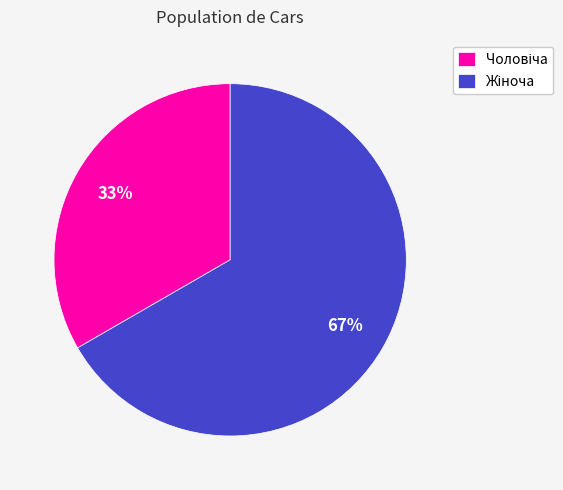

To the nearest percent, what is the average slice percentage?

50%